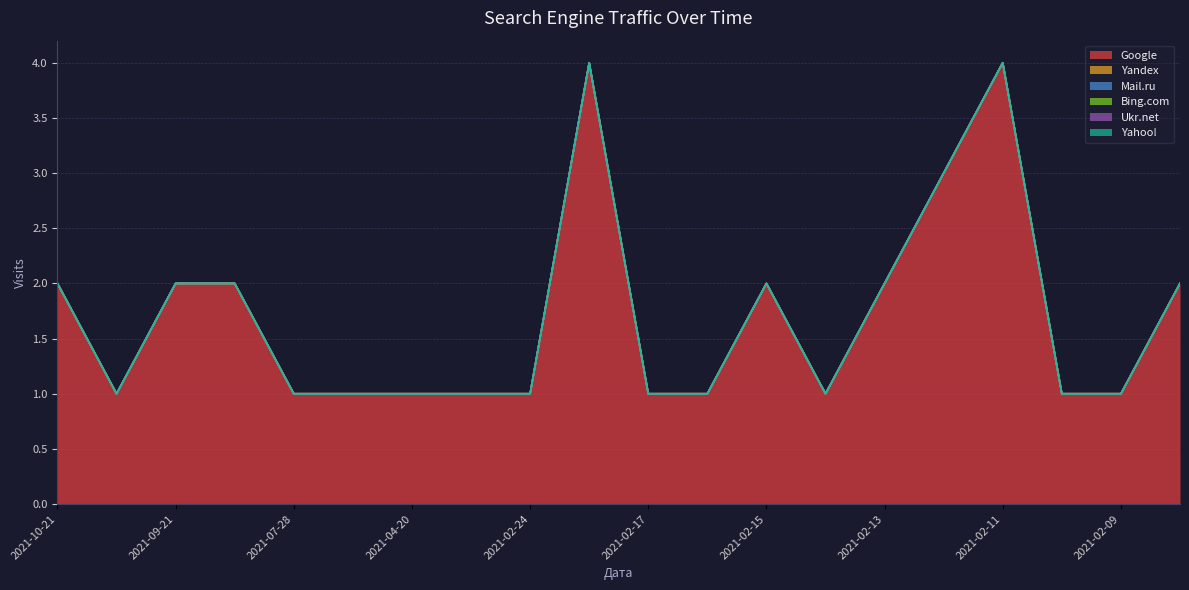

Reading left to right, extract all data points from this chart.

Google: 2	1	2	2	1	1	1	1	1	4	1	1	2	1	2	3	4	1	1	2
Yandex: 0	0	0	0	0	0	0	0	0	0	0	0	0	0	0	0	0	0	0	0
Mail.ru: 0	0	0	0	0	0	0	0	0	0	0	0	0	0	0	0	0	0	0	0
Bing.com: 0	0	0	0	0	0	0	0	0	0	0	0	0	0	0	0	0	0	0	0
Ukr.net: 0	0	0	0	0	0	0	0	0	0	0	0	0	0	0	0	0	0	0	0
Yahoo!: 0	0	0	0	0	0	0	0	0	0	0	0	0	0	0	0	0	0	0	0